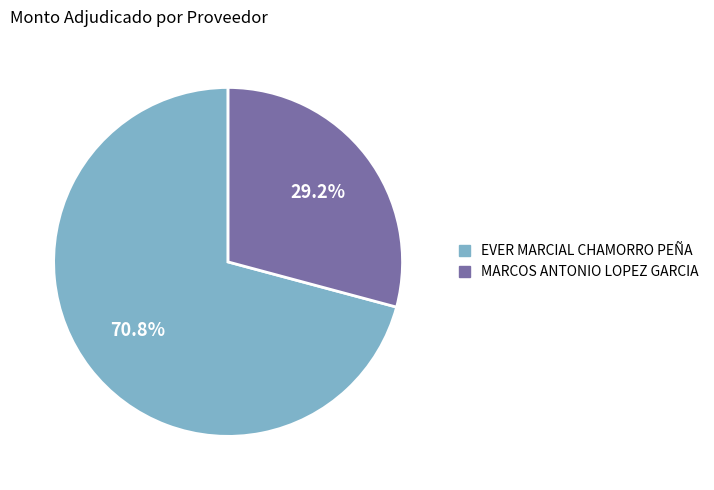

To the nearest percent, what is the difference between the largest and smallest slice percentages?

42%